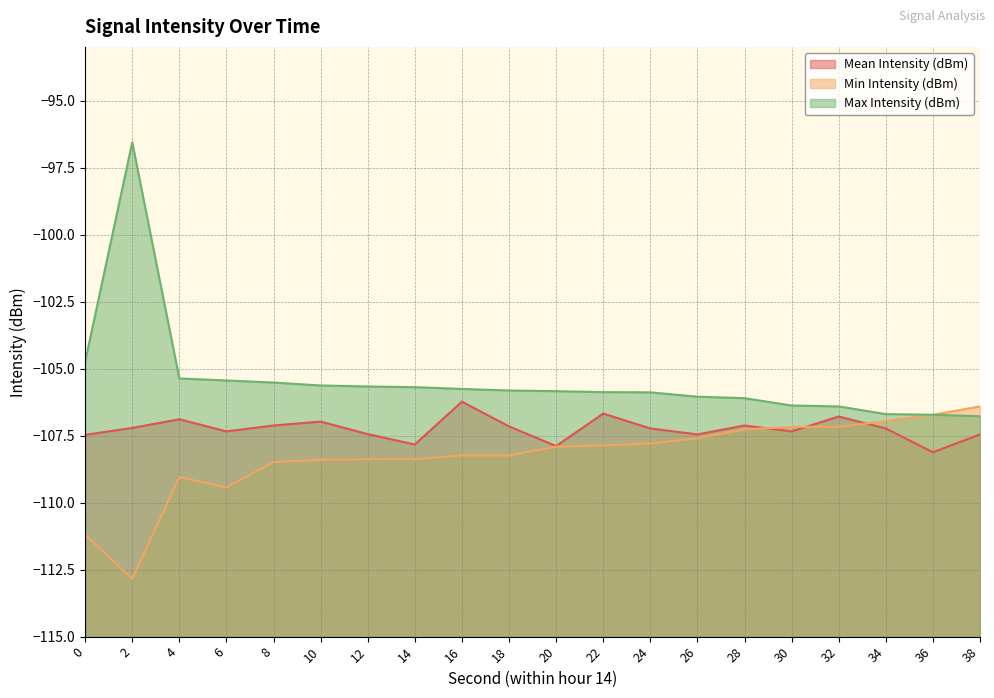

True or false: Min Intensity (dBm) has a value of -193.3 at 8.

False